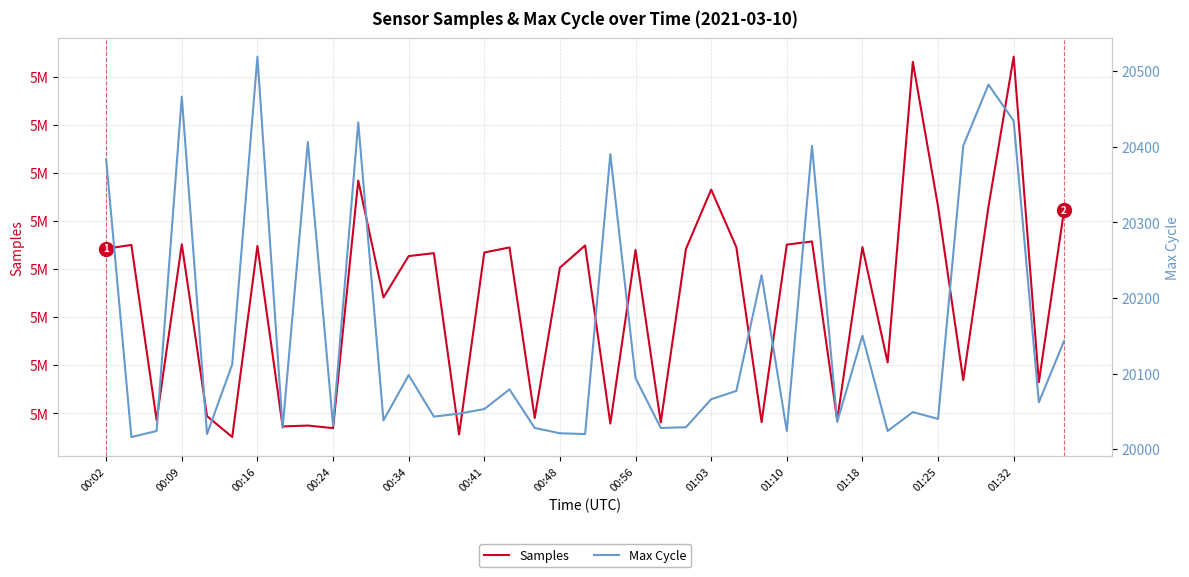

Rank the series by their average value, from highest to lowest.

Samples, Max Cycle